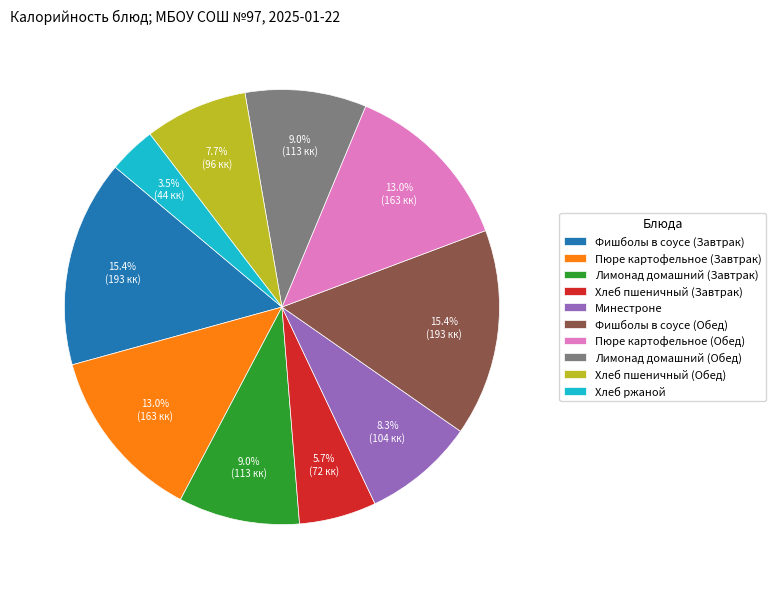

Count the number of slices in the pie.

10